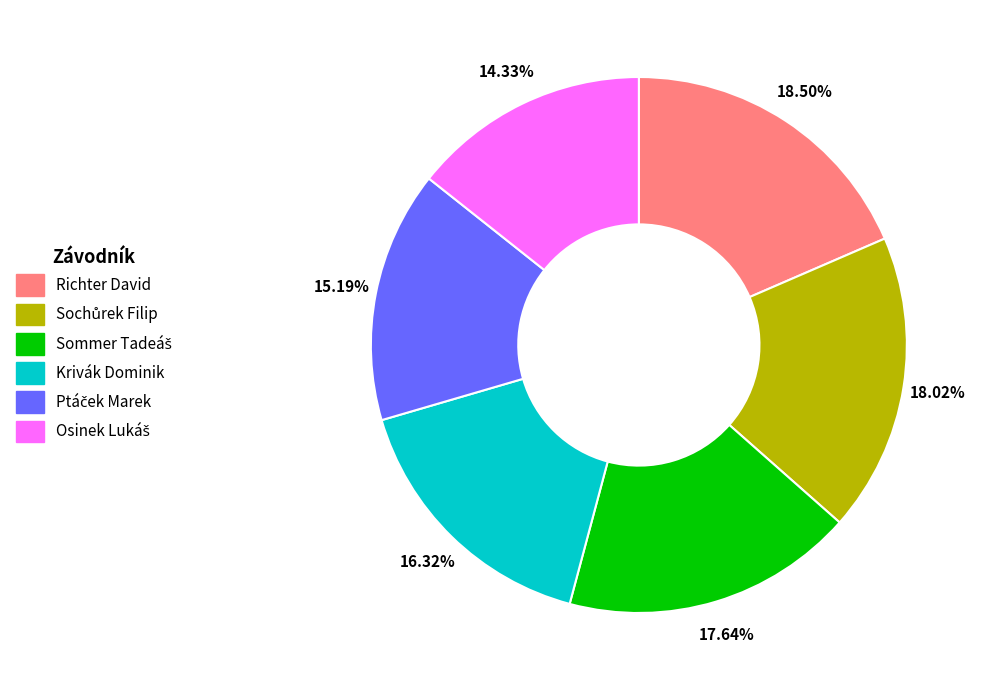

Is there a majority slice in this chart?

No